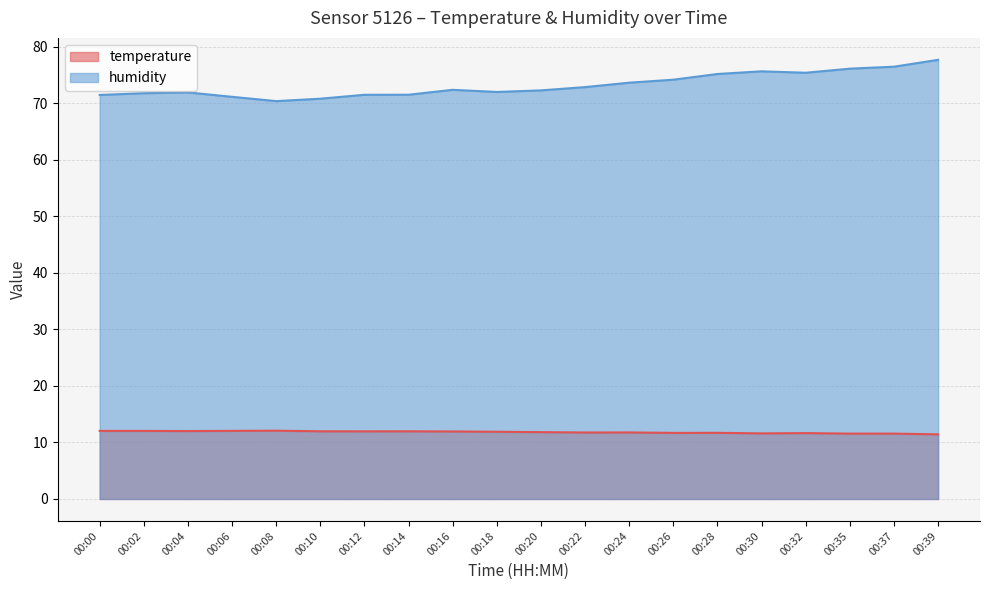

At how many categories does at least one series exceed 72?

11